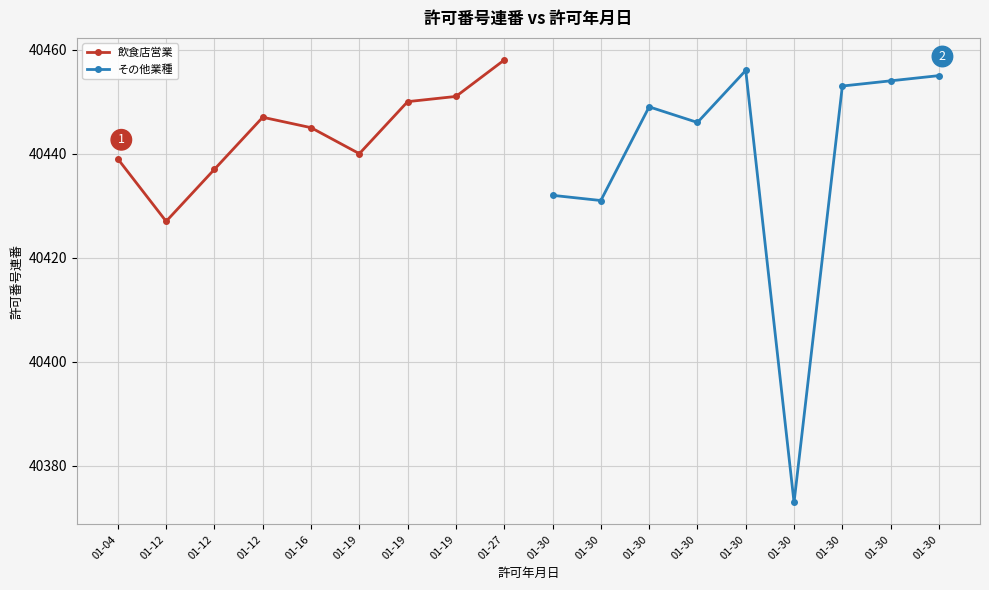

List the labels in order of 飲食店営業 value, largest first.

01-27, 01-19, 01-19, 01-12, 01-16, 01-19, 01-04, 01-12, 01-12